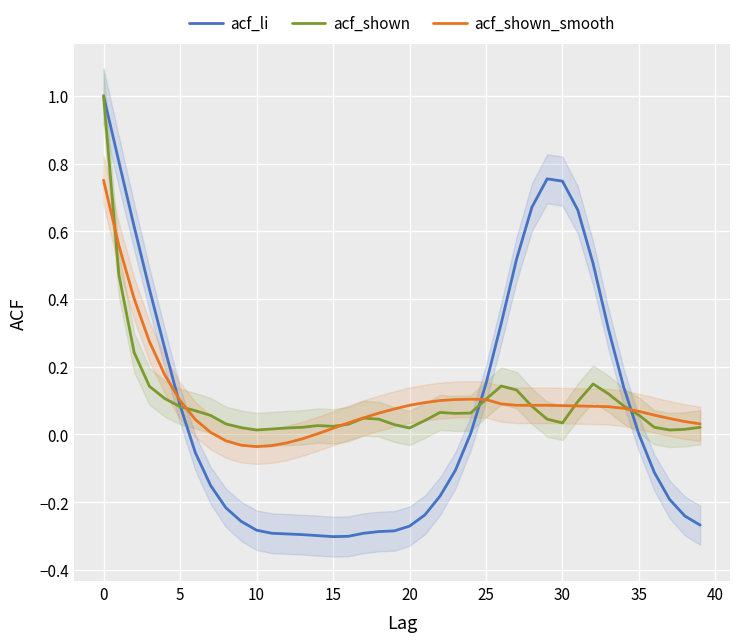

What are all the series names shown in the legend?

acf_li, acf_shown, acf_shown_smooth